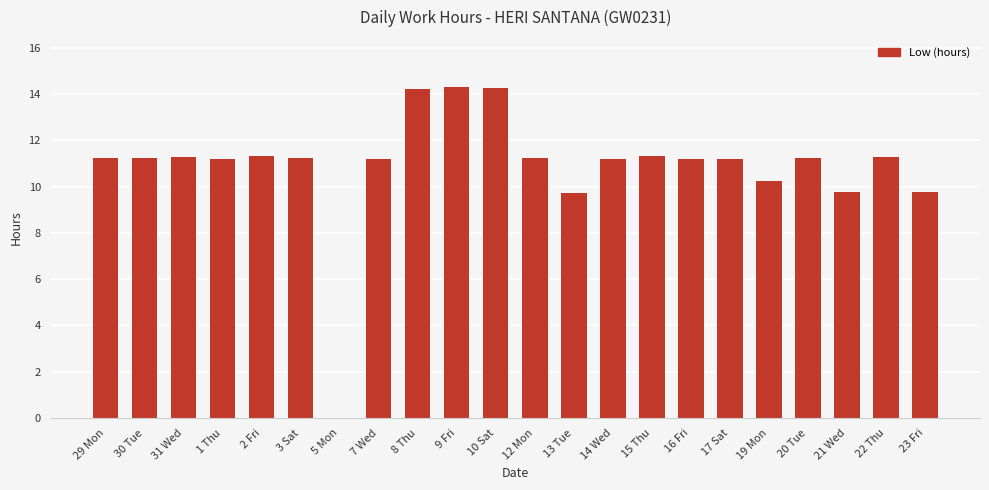

What is the maximum value shown in the chart?

14.3